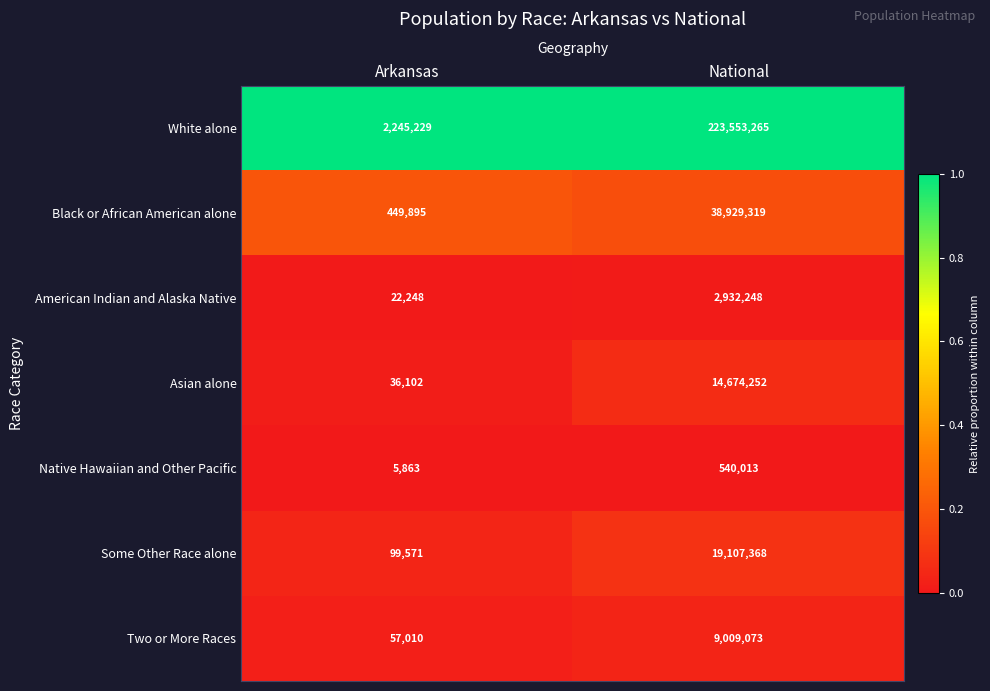

Reading left to right, what are all the values shown in this chart?

White alone: 2245229	223553265
Black or African American alone: 449895	38929319
American Indian and Alaska Native: 22248	2932248
Asian alone: 36102	14674252
Native Hawaiian and Other Pacific: 5863	540013
Some Other Race alone: 99571	19107368
Two or More Races: 57010	9009073